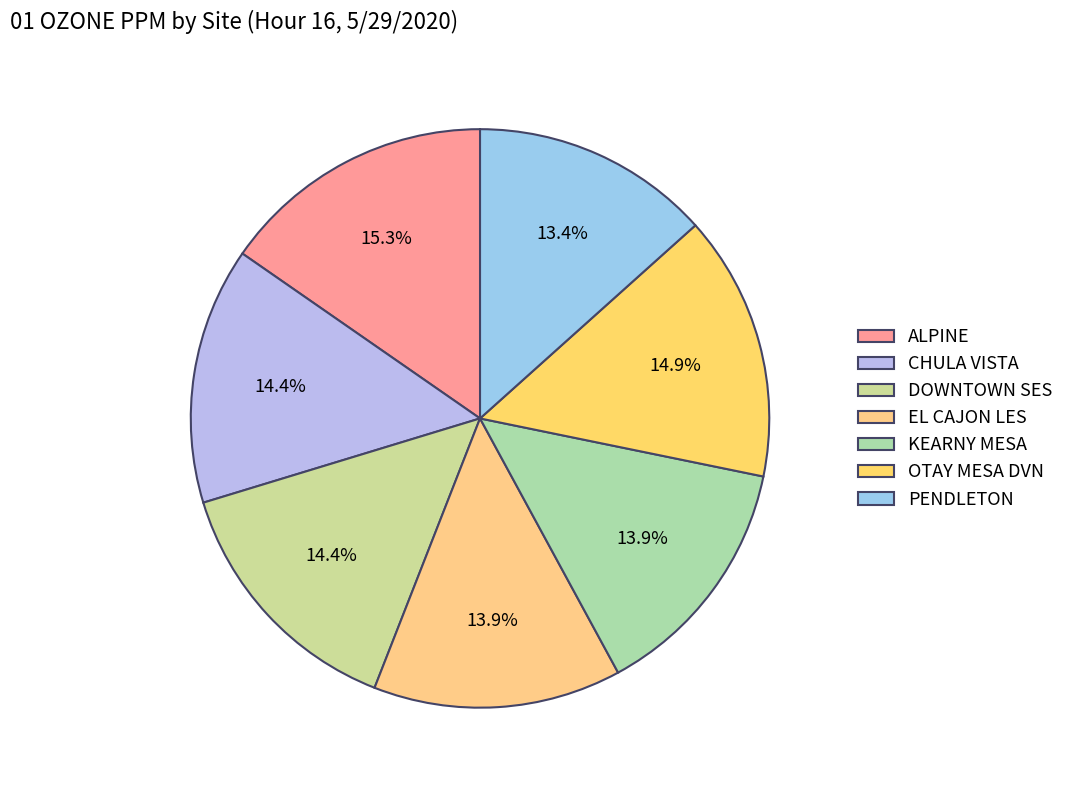

Between OTAY MESA DVN and PENDLETON, which is larger?

OTAY MESA DVN